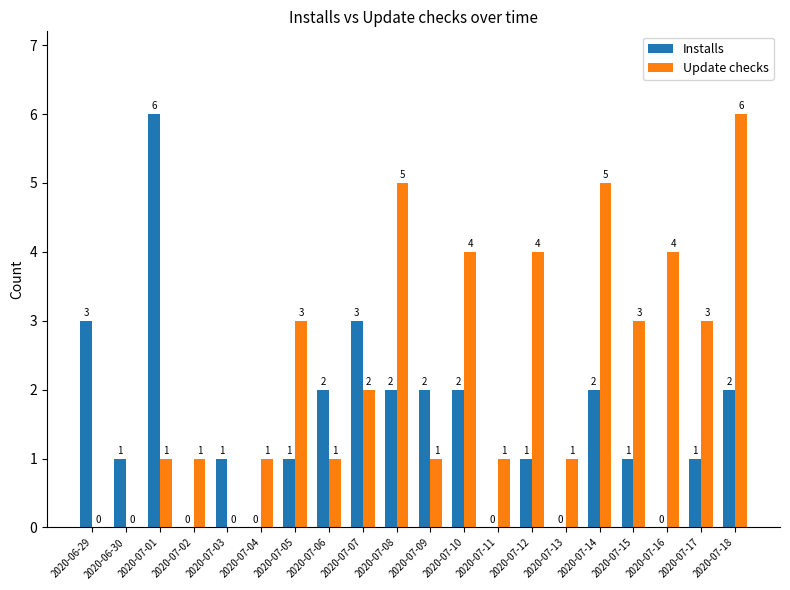

What is the maximum value for Update checks?

6